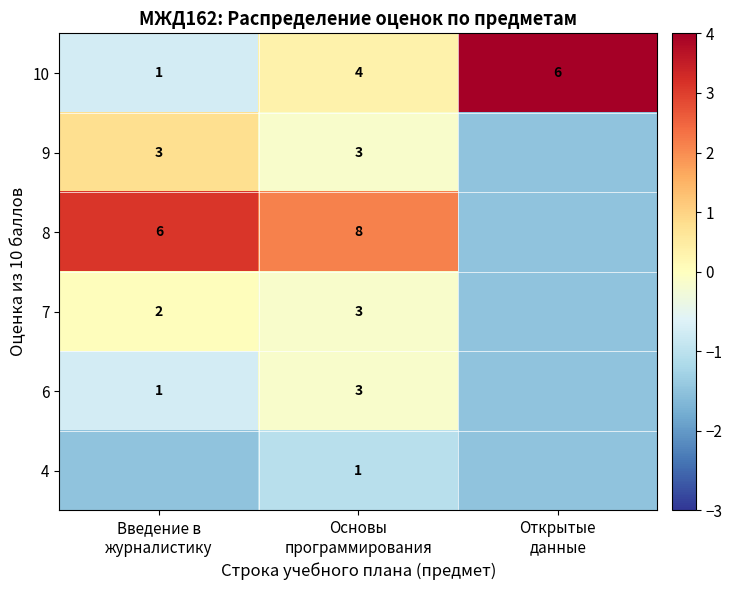

What is the total value across all series at Основы
программирования?

22.0